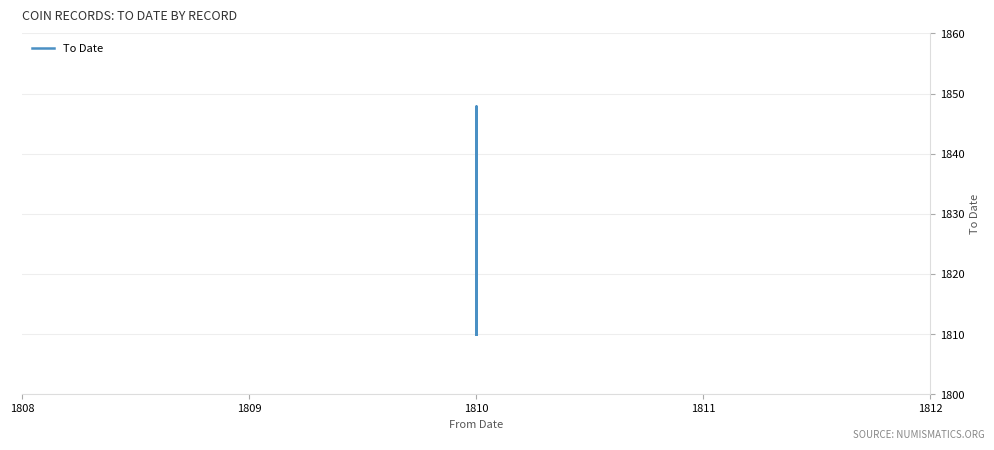

What is the difference between the maximum and minimum values?

38